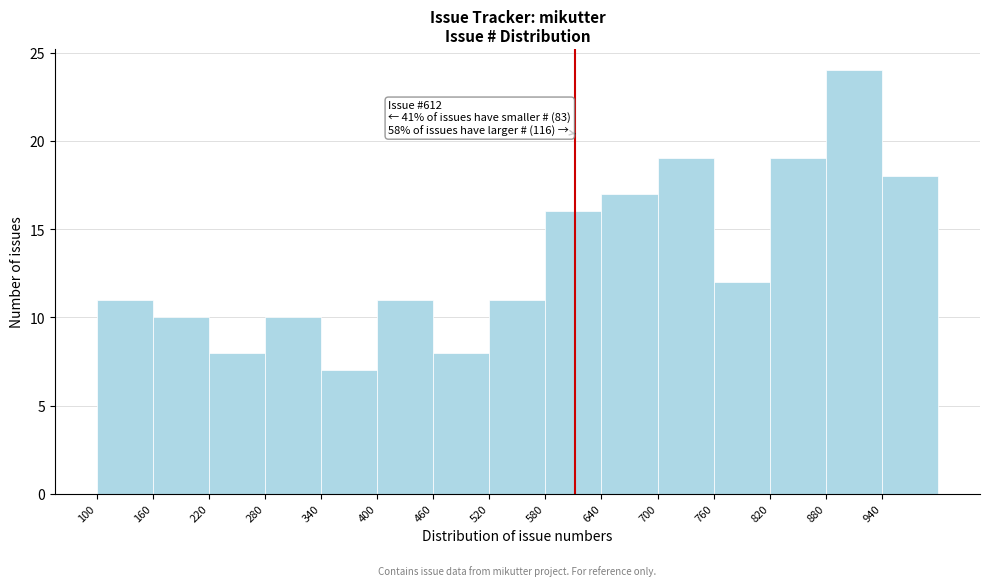

Over which range of the x-axis is the bar tallest?

880 to 940